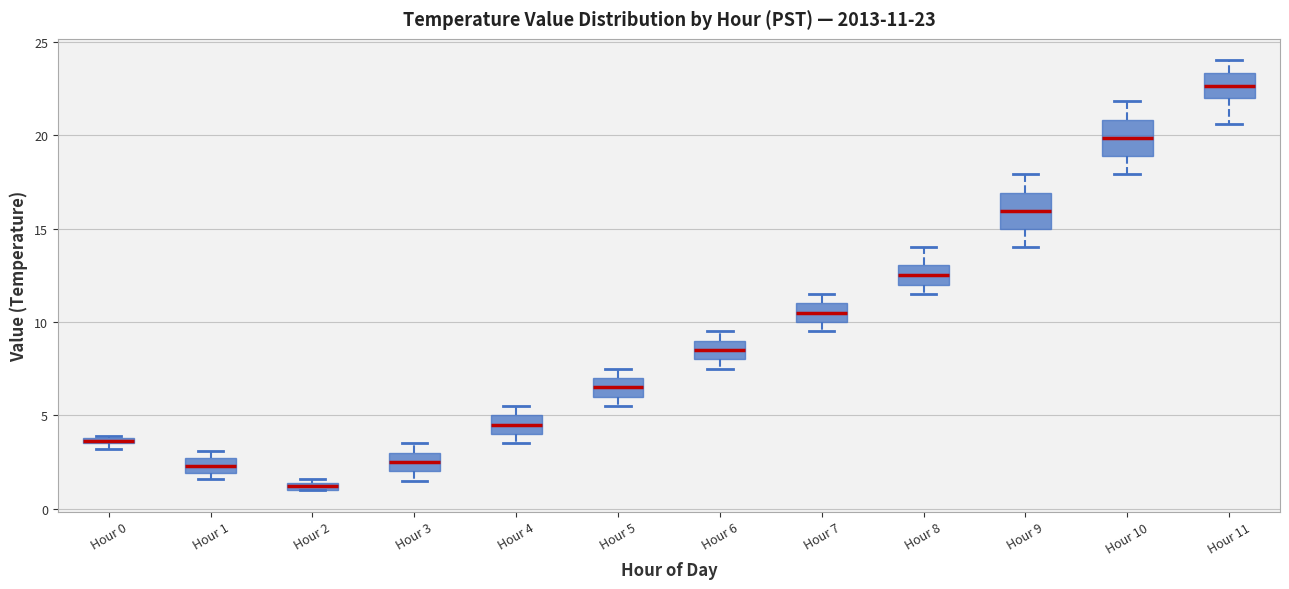

Which box has the lowest median line?

Hour 2